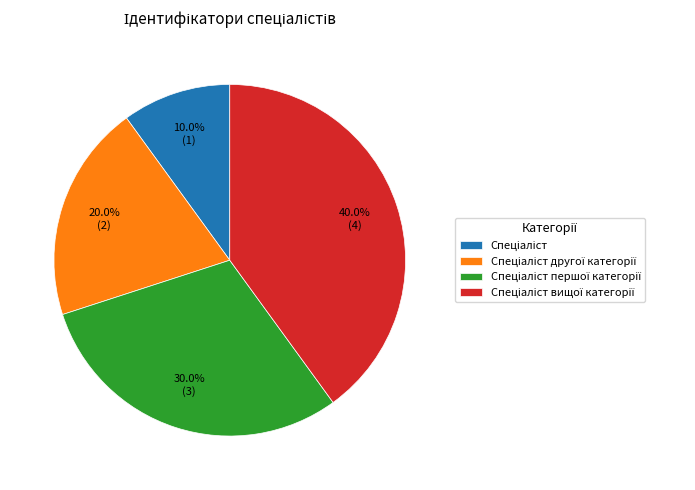

How many slices are in this pie chart?

4